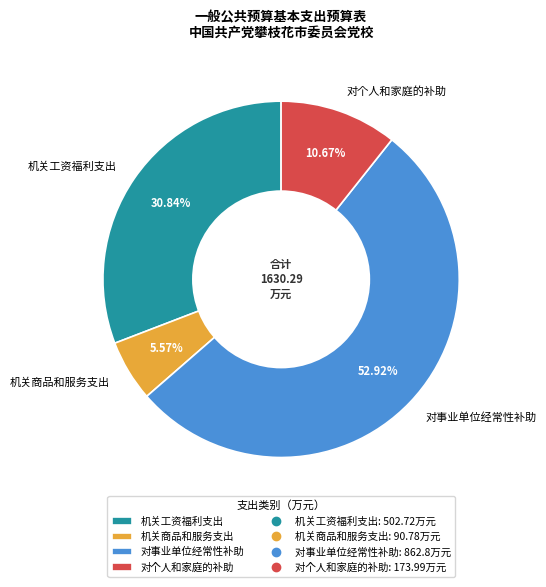

Which has a higher value, 对事业单位经常性补助 or 机关商品和服务支出?

对事业单位经常性补助